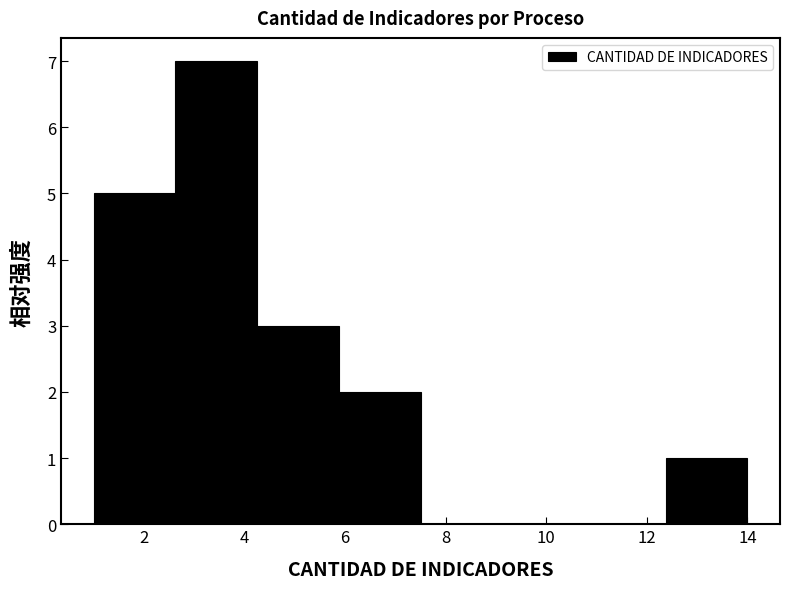

What is the height of the bar covering 1.0 to 2.6 on the x-axis? Neither the bar edges nor the heights are printed on the chart, so give them approximately, as read against the axes.

5